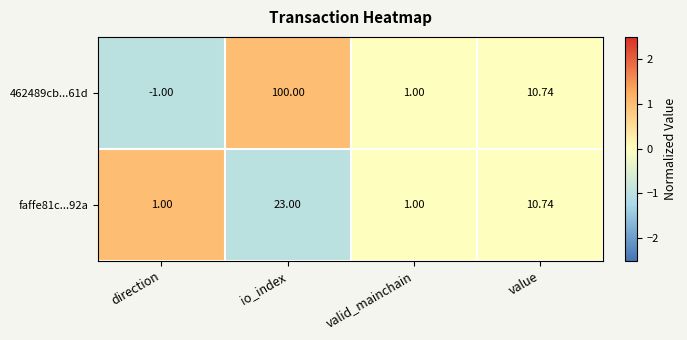

At which label does 462489cb...61d first exceed 10?

io_index